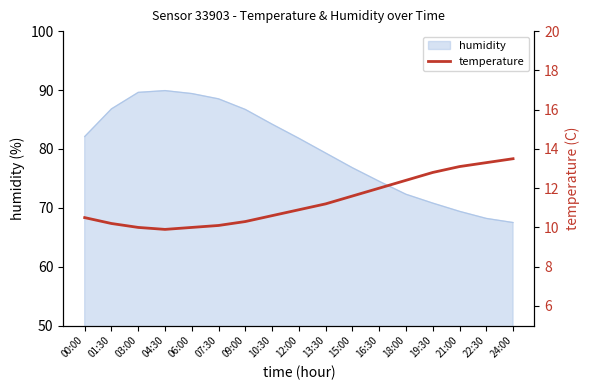

The humidity series shows 58.1 at 10:30. True or false?

False